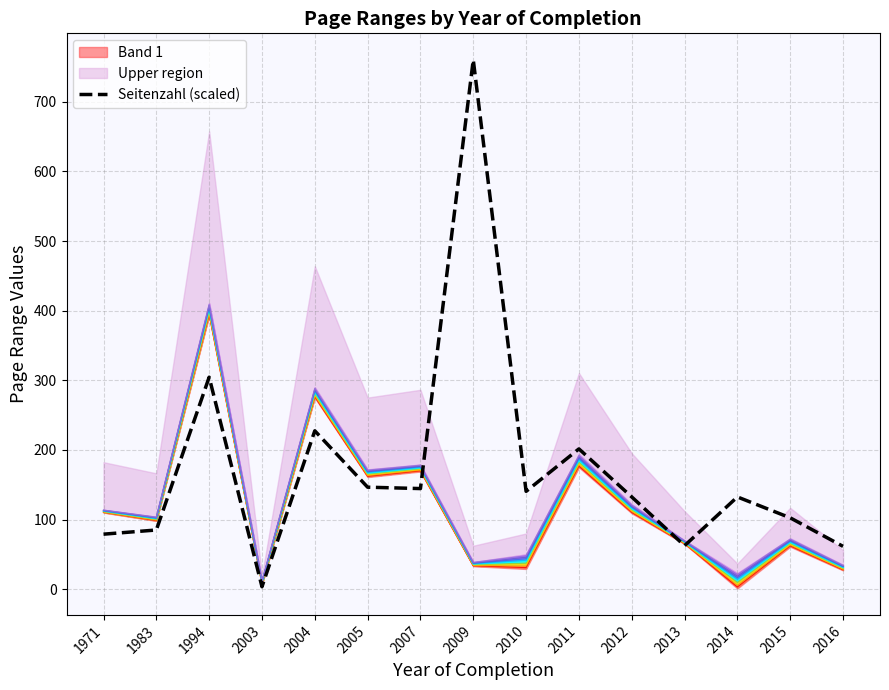

How many lines are shown in the chart?

2